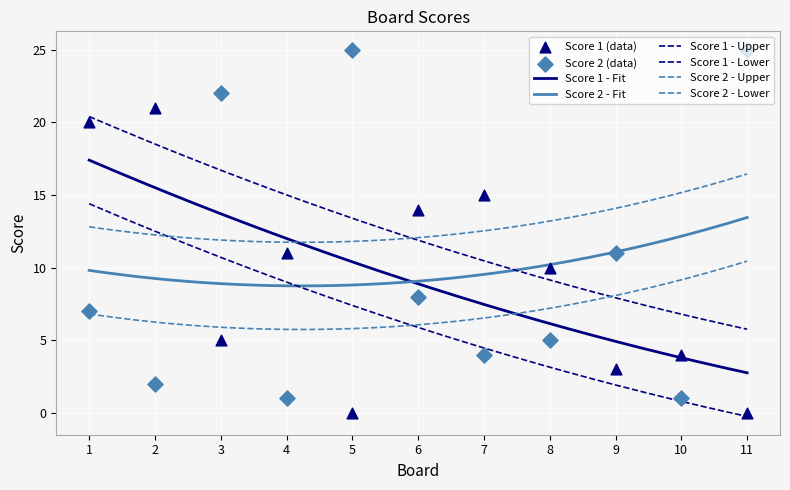

What is the total value across all series at 10?

5